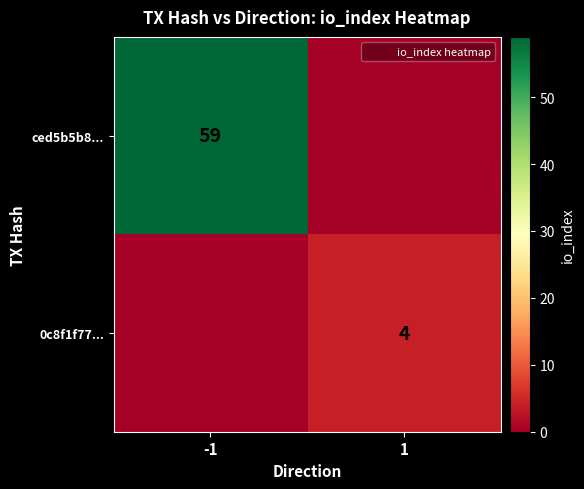

The value of ced5b5b8... at -1 is 59. True or false?

True